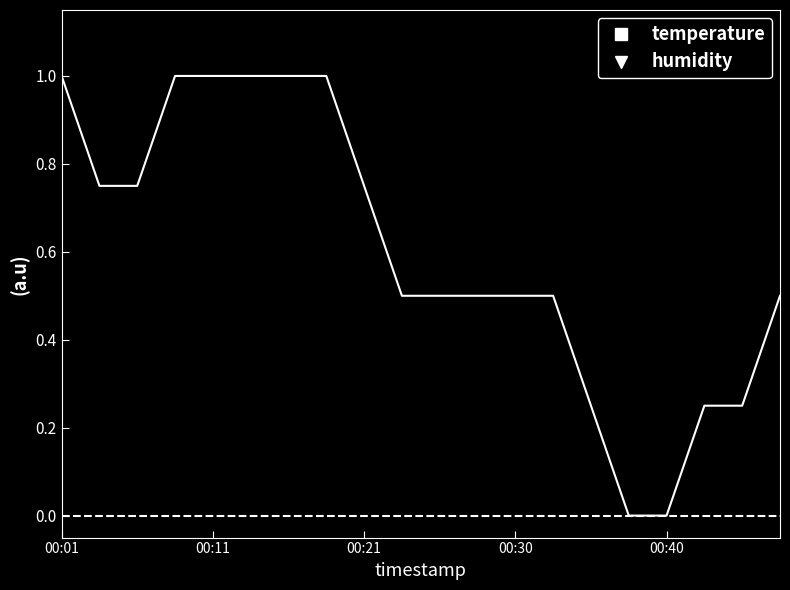

Which series has the widest spread of values?

temperature